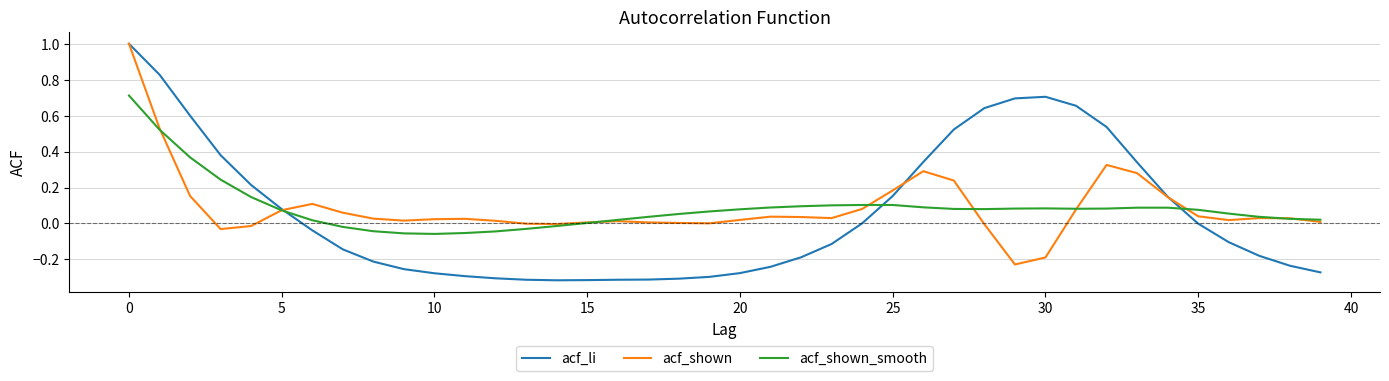

Which series has the widest spread of values?

acf_li